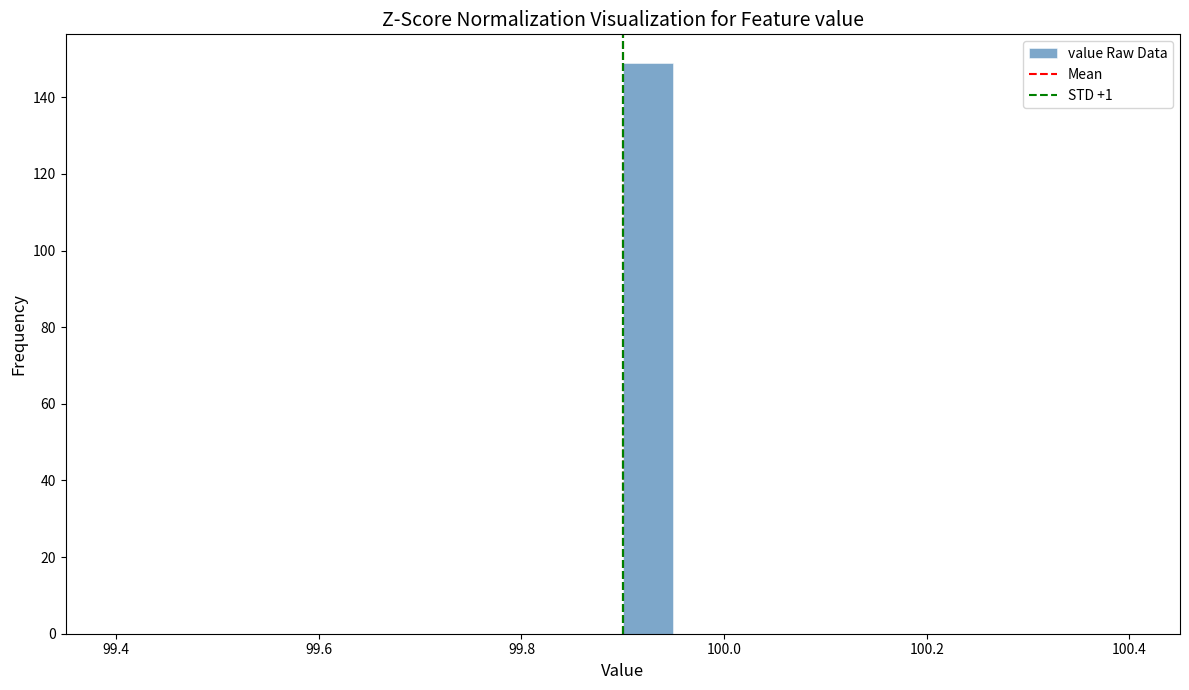

Read against the x-axis, roughly where is the centre of the tallest bar?

99.92